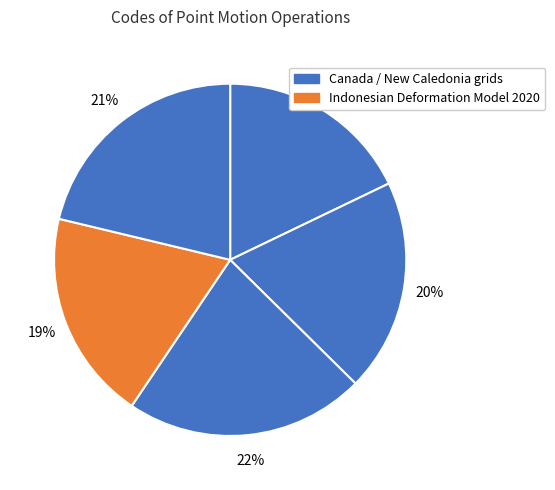

To the nearest percent, what is the average slice percentage?

20%